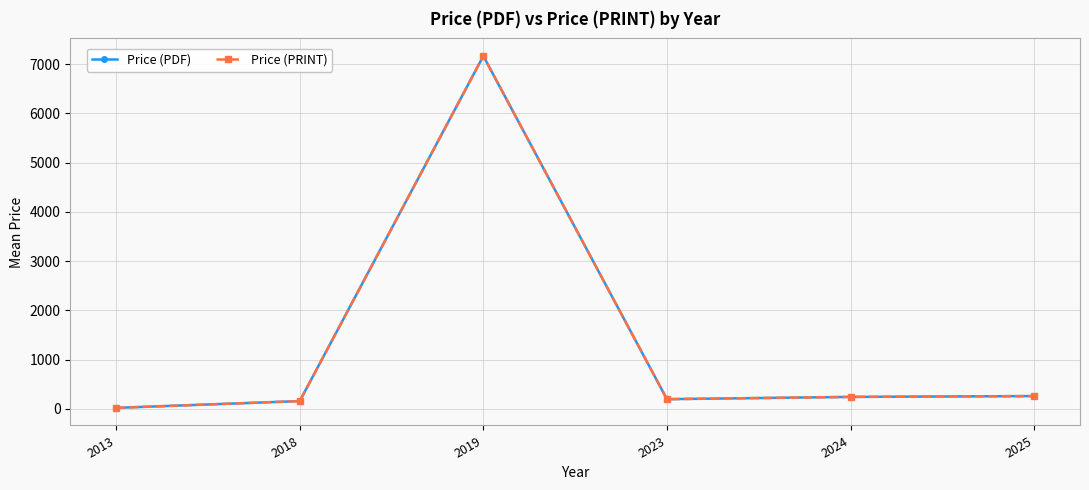

The value of Price (PRINT) at 2025 is 89.0. True or false?

False